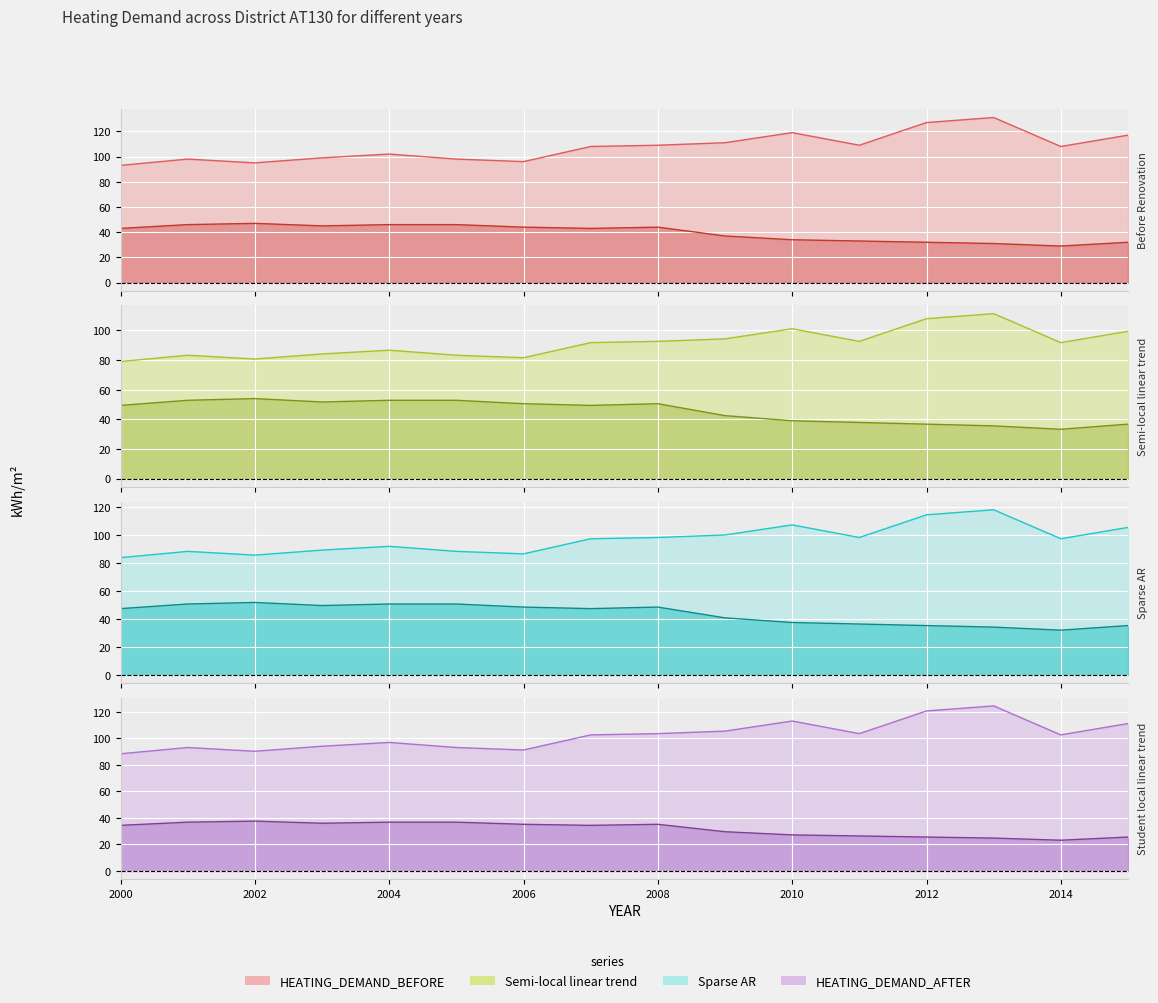

Where does the HEATING_DEMAND_AFTER series first go above 43?

2001